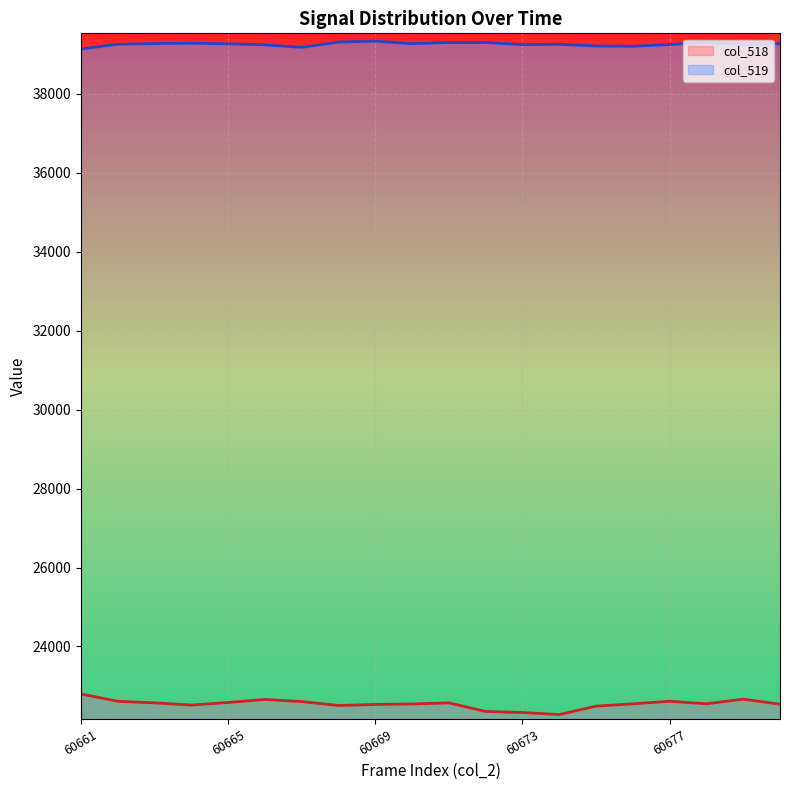

True or false: col_519 (line) and col_518 (line) intersect in this chart.

False